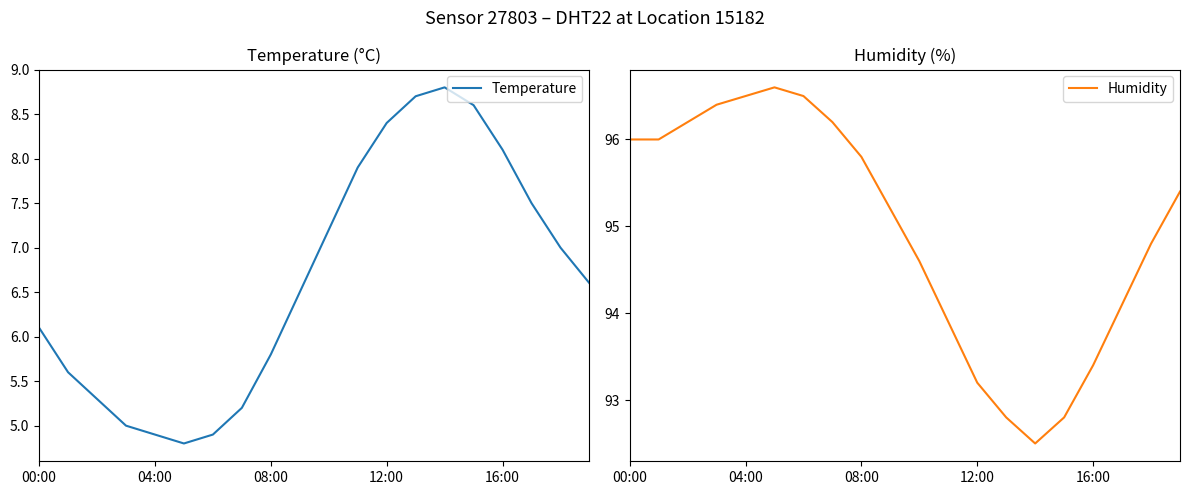

Which series changed the most between 00:00 and 7?

Temperature